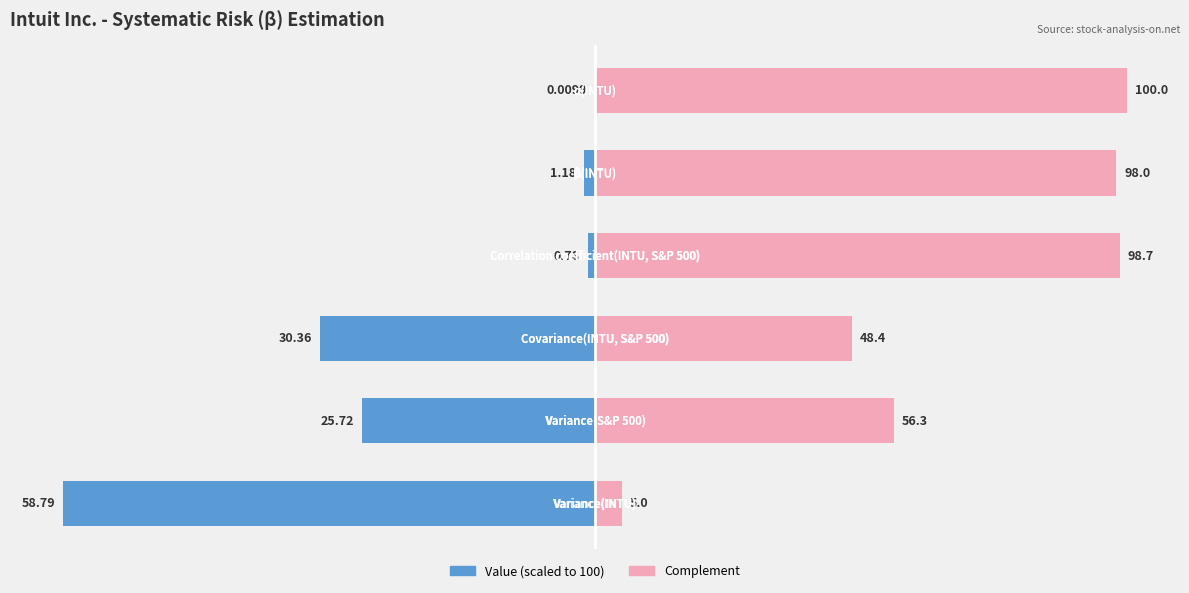

Which has a higher value, 4 or 0?

4